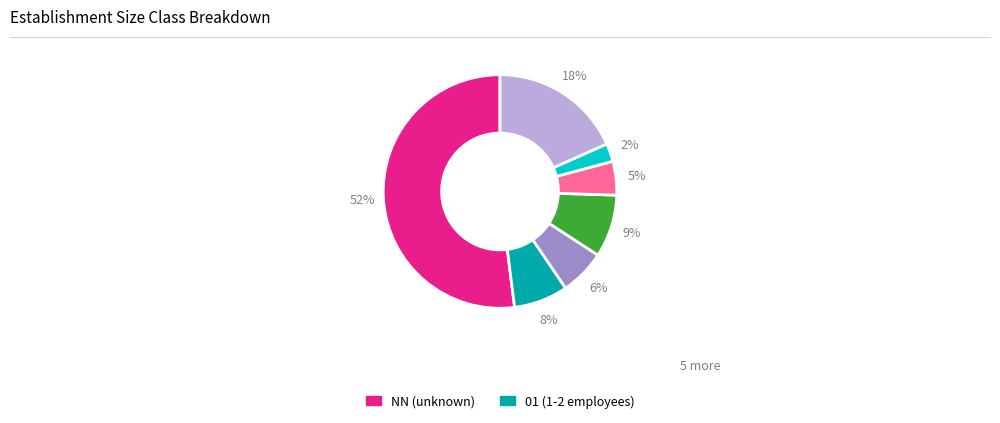

Does any single category account for the majority?

Yes